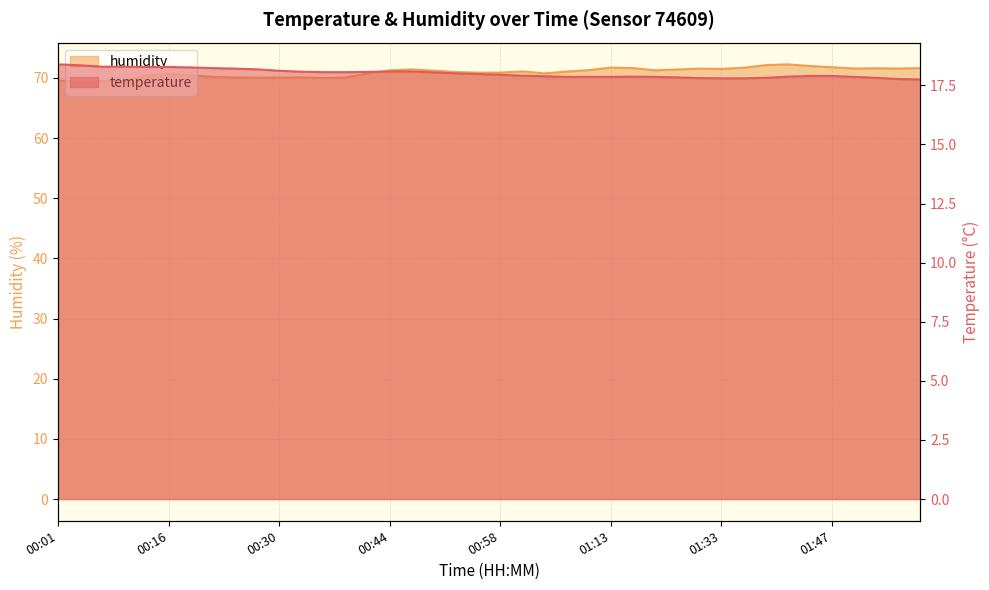

Does the chart display data point markers on the line(s)?

No